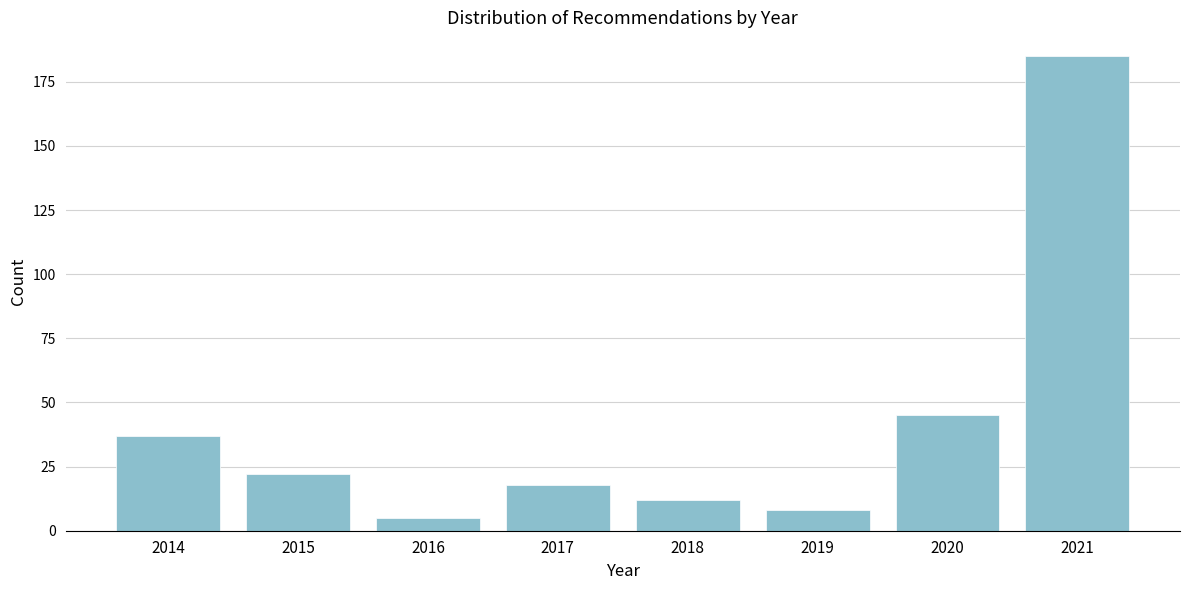

Reading right to left, what are all the values shown in this chart?

185	45	8	12	18	5	22	37